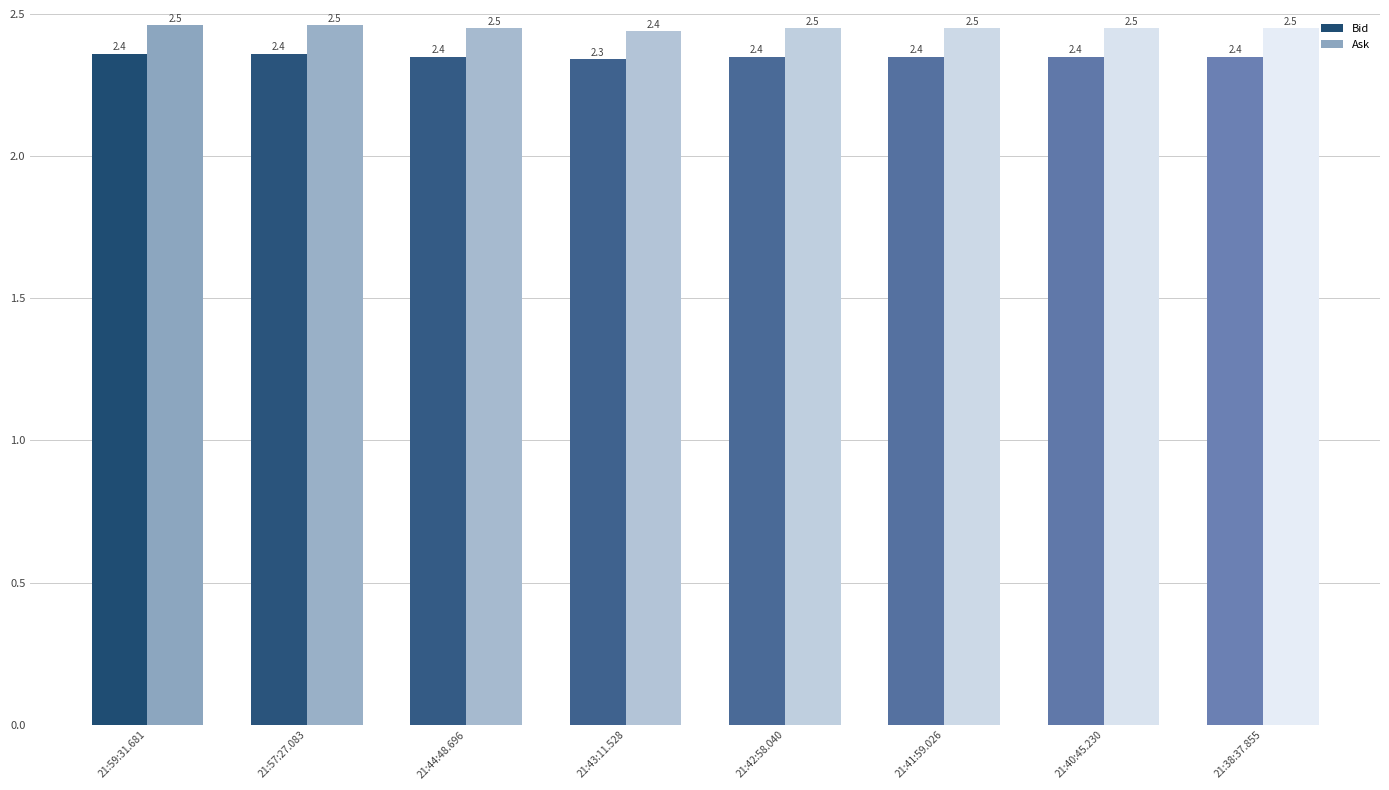

Reading left to right, extract all data points from this chart.

Bid: 2.4	2.4	2.4	2.3	2.4	2.4	2.4	2.4
Ask: 2.5	2.5	2.5	2.4	2.5	2.5	2.5	2.5